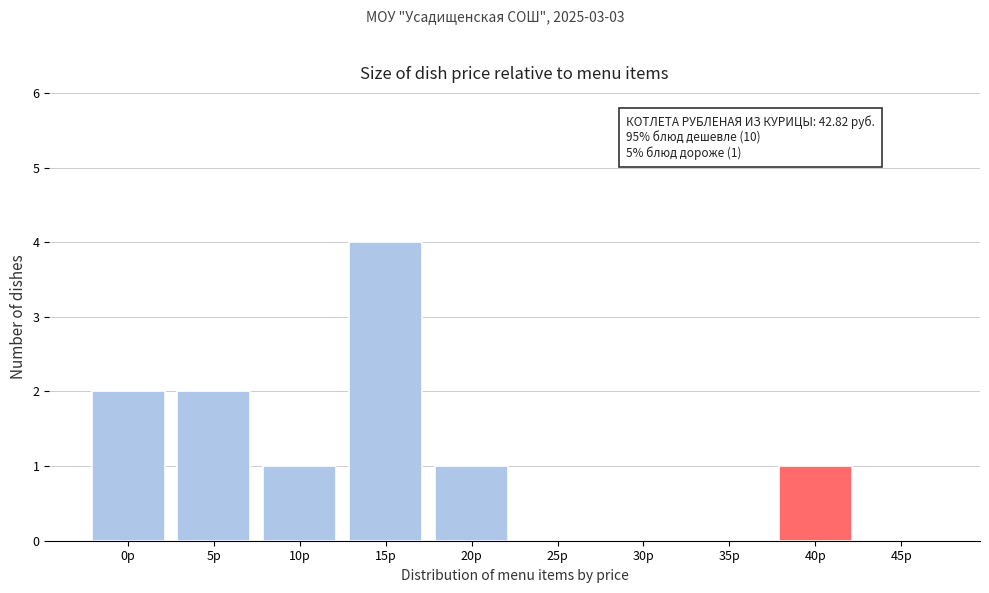

Reading left to right, list all the values displayed in this chart.

0р=2	5р=2	10р=1	15р=4	20р=1	25р=0	30р=0	35р=0	40р=1	45р=0